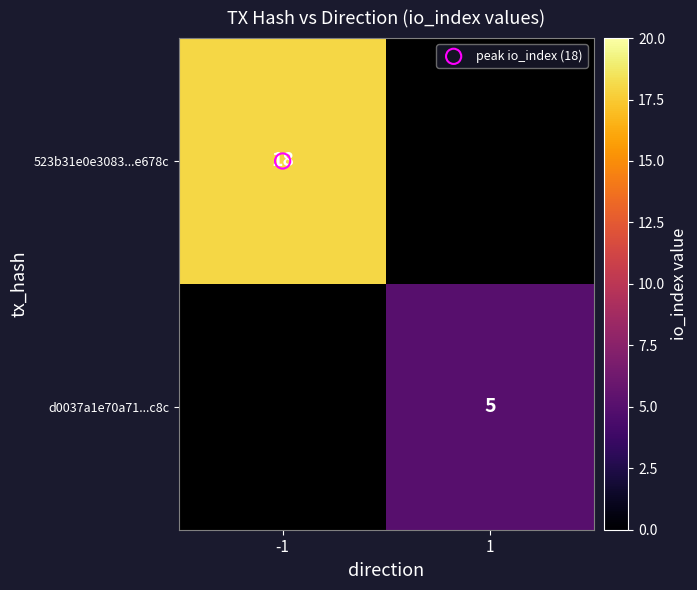

How many series are shown in this chart?

2